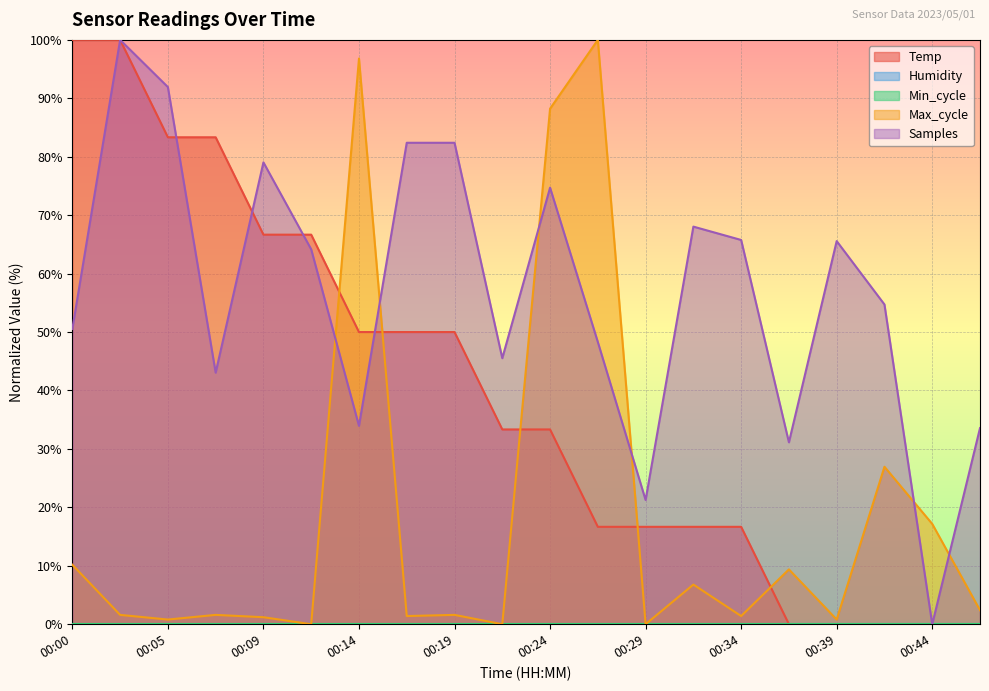

After their last crossing, which series has the higher values: Max_cycle or Samples?

Samples